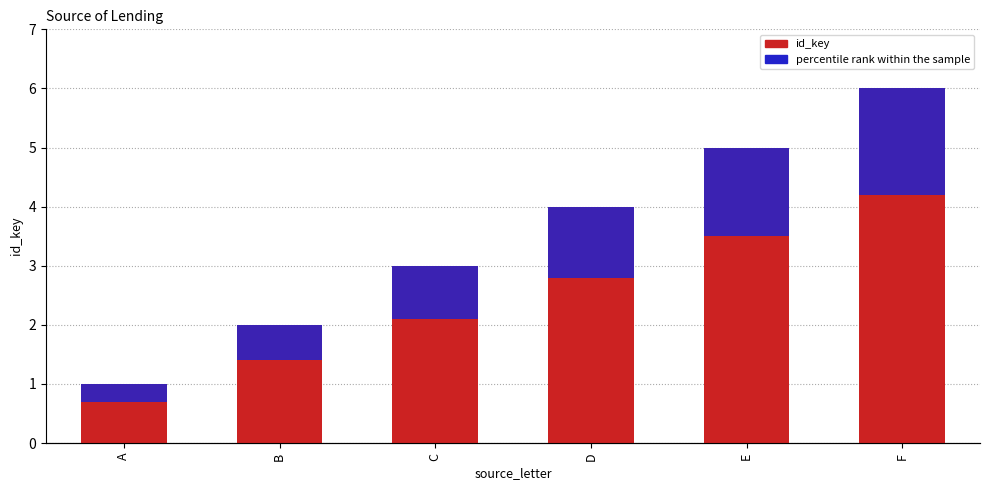

Does the chart contain stacked bars?

No